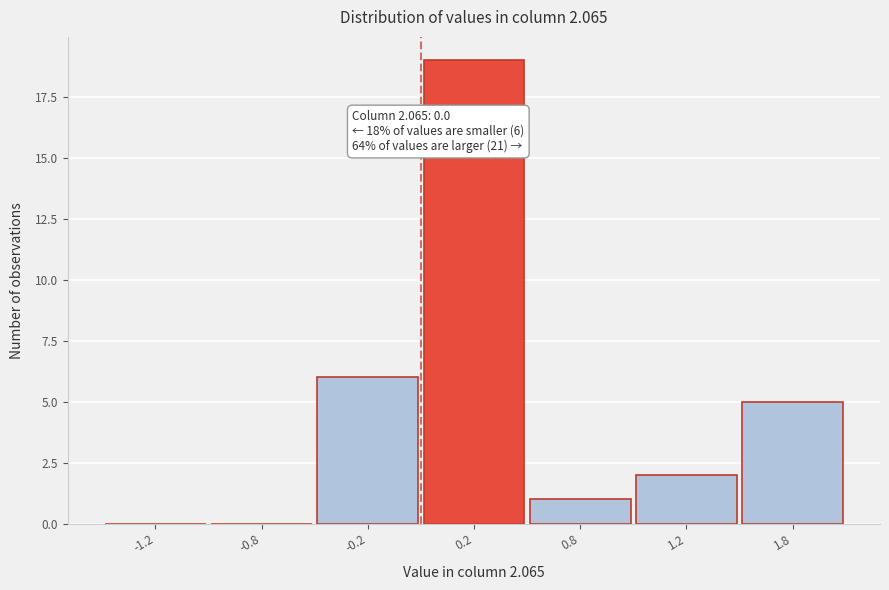

Reading left to right, transcribe all the data shown in this chart.

-1.2=0	-0.8=0	-0.2=6	0.2=19	0.8=1	1.2=2	1.8=5